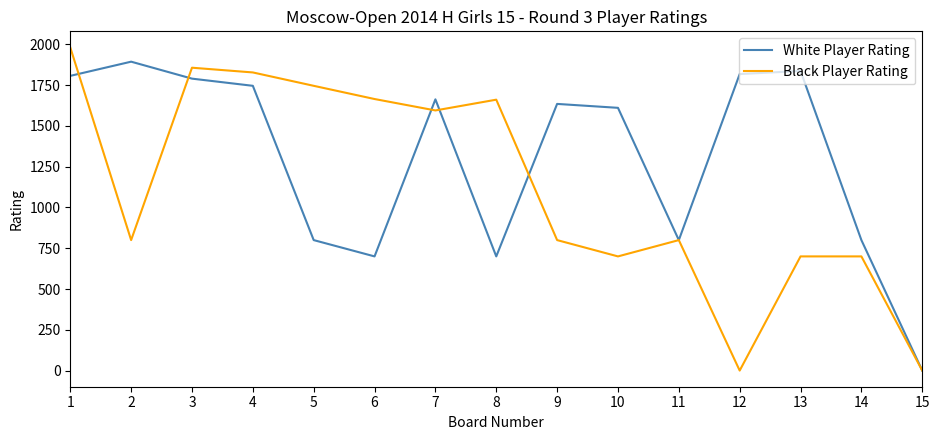

List the series in order of their overall mean, lowest first.

Black Player Rating, White Player Rating